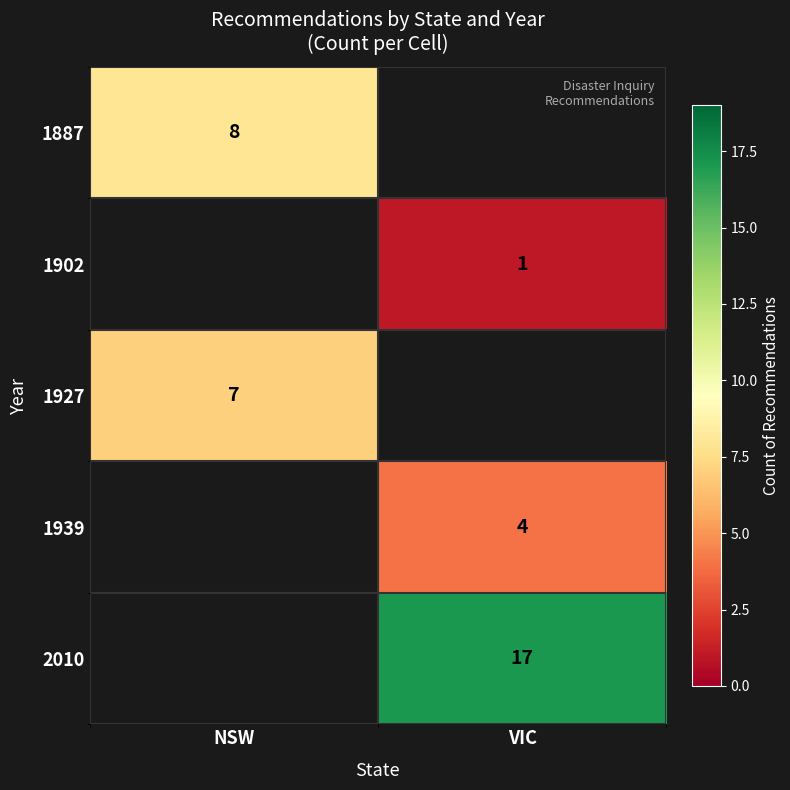

How many values in row_4 are above zero?

1